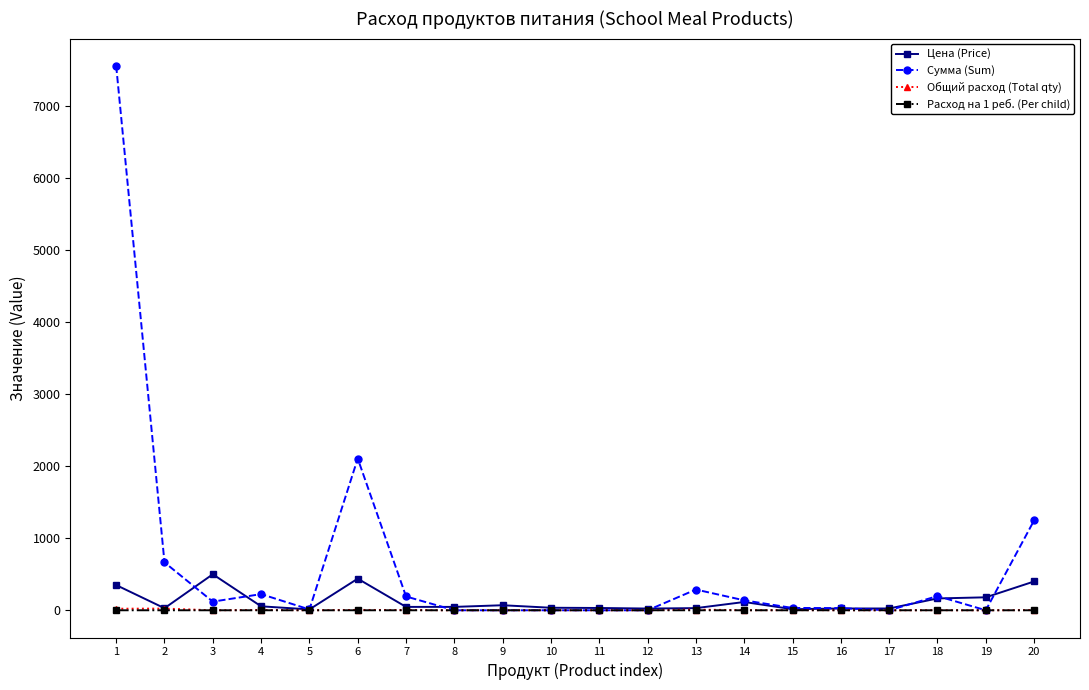

Which series ends up on top after the final intersection of Сумма (Sum) and Цена (Price)?

Сумма (Sum)